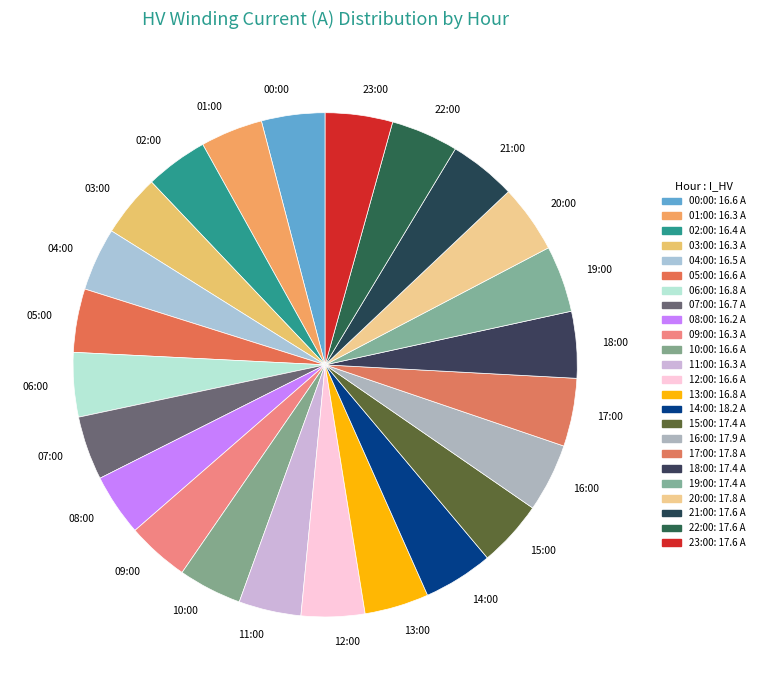

Approximately how many times larger is the value at 08:00 compared to 21:00?

0.9